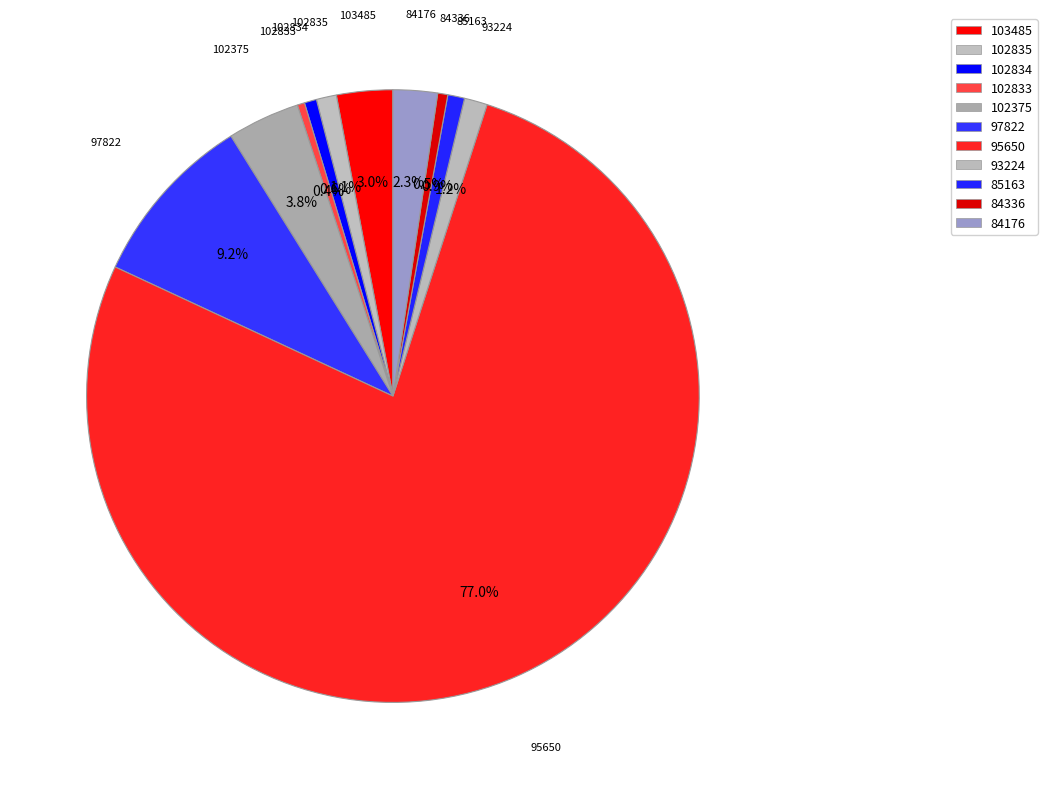

To the nearest percent, what percentage of the pie is 84176?

2%